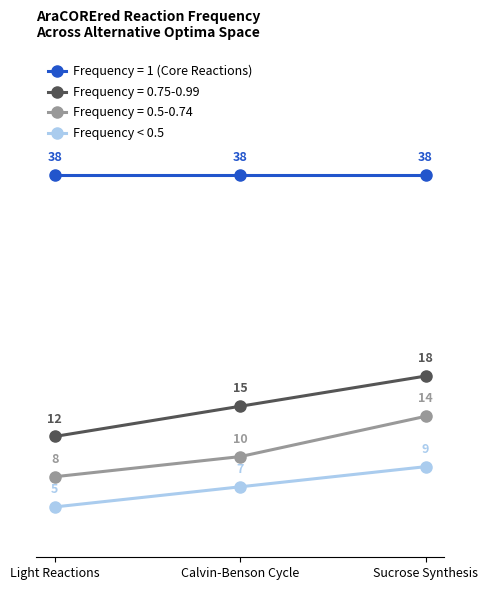

Is it true that Frequency = 0.75-0.99 equals 7 at Light Reactions?

False